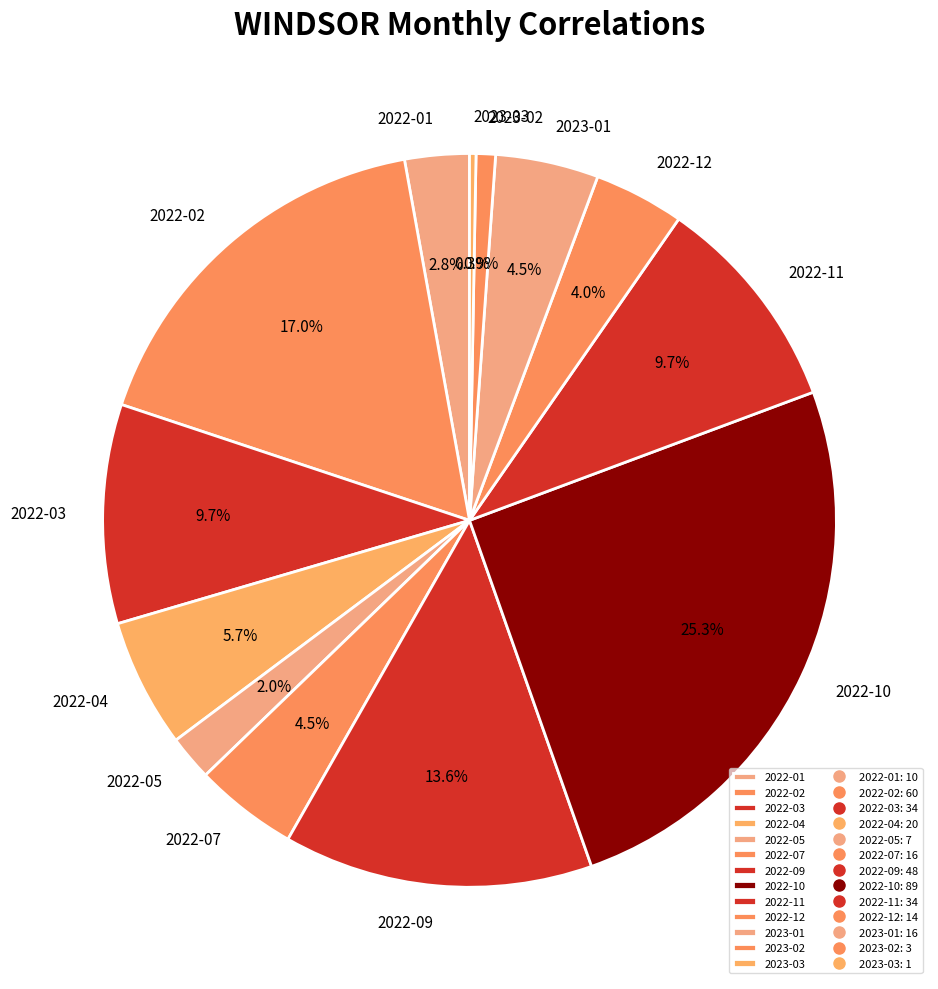

What is the ratio of the value at 2022-07 to the value at 2023-02?

5.3